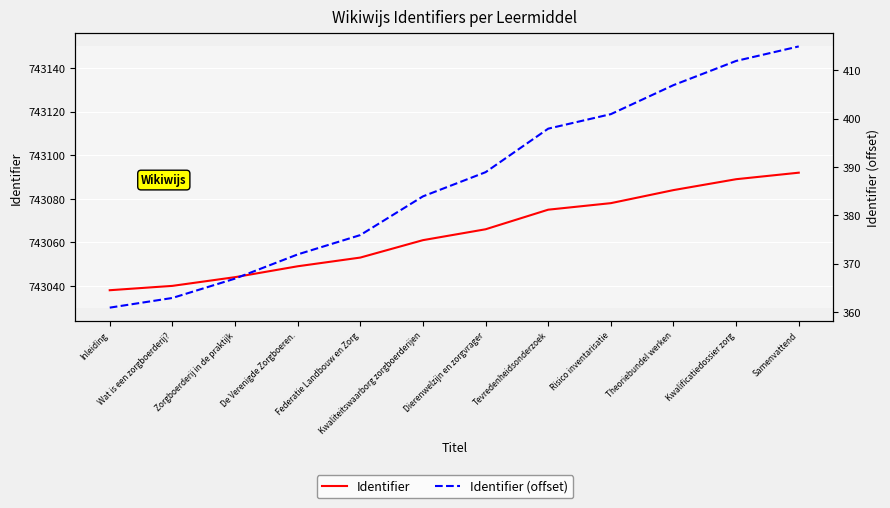

How many lines are shown in the chart?

2